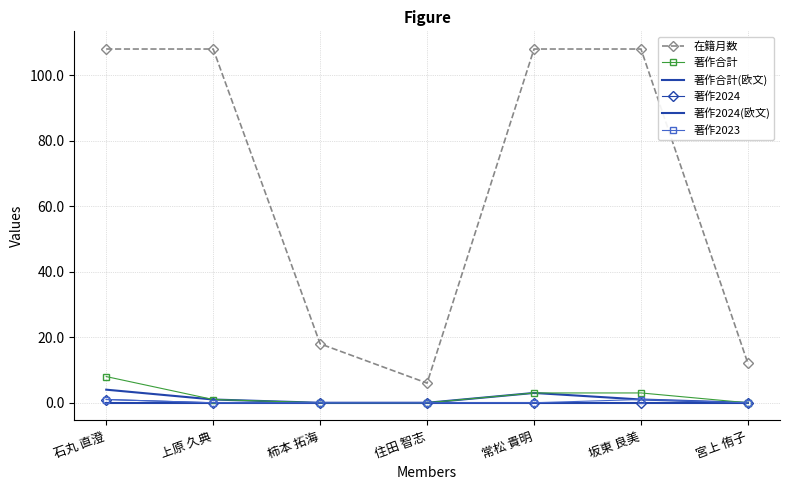

Which series has the largest range (max minus min)?

在籍月数